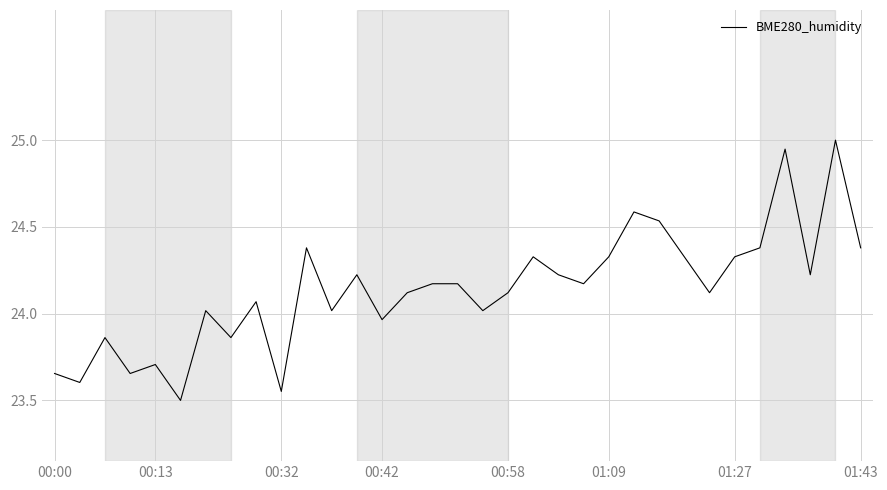

Does the chart have visible grid lines?

Yes